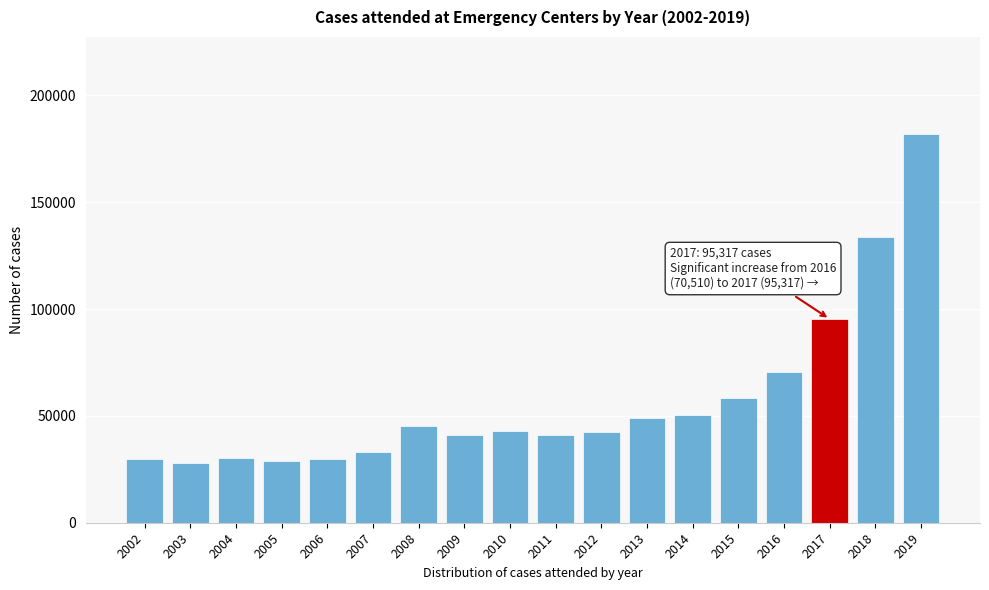

What is the change in value from 2010 to 2019?

+138726